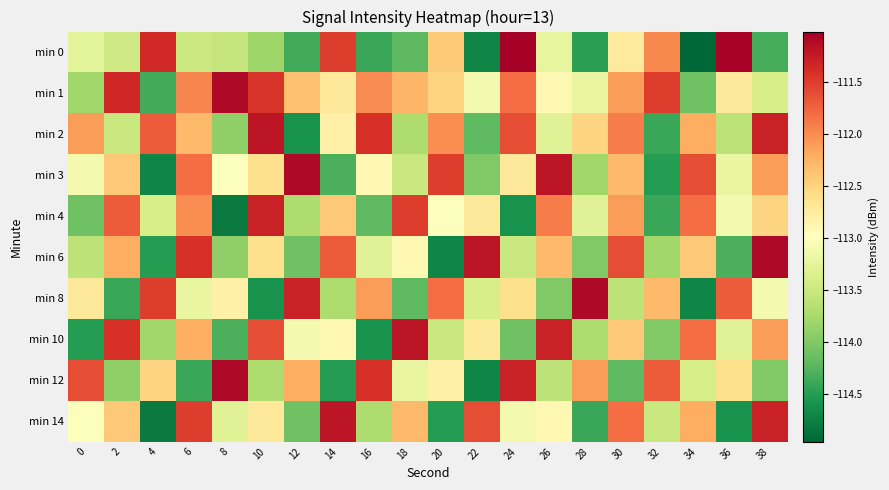

Which has a higher value, 12 or 14?

14